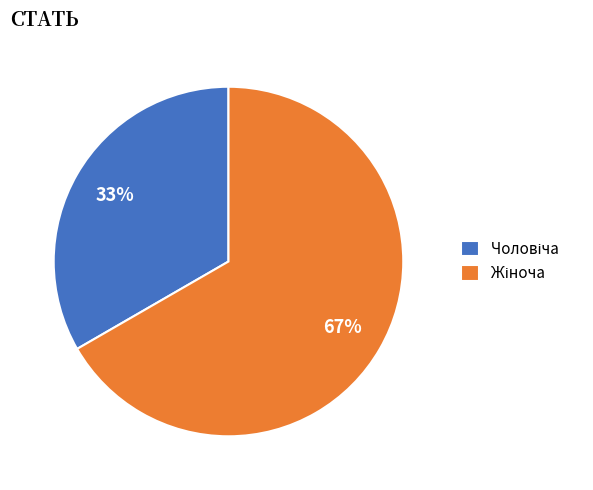

To the nearest percent, what is the average slice percentage?

50%